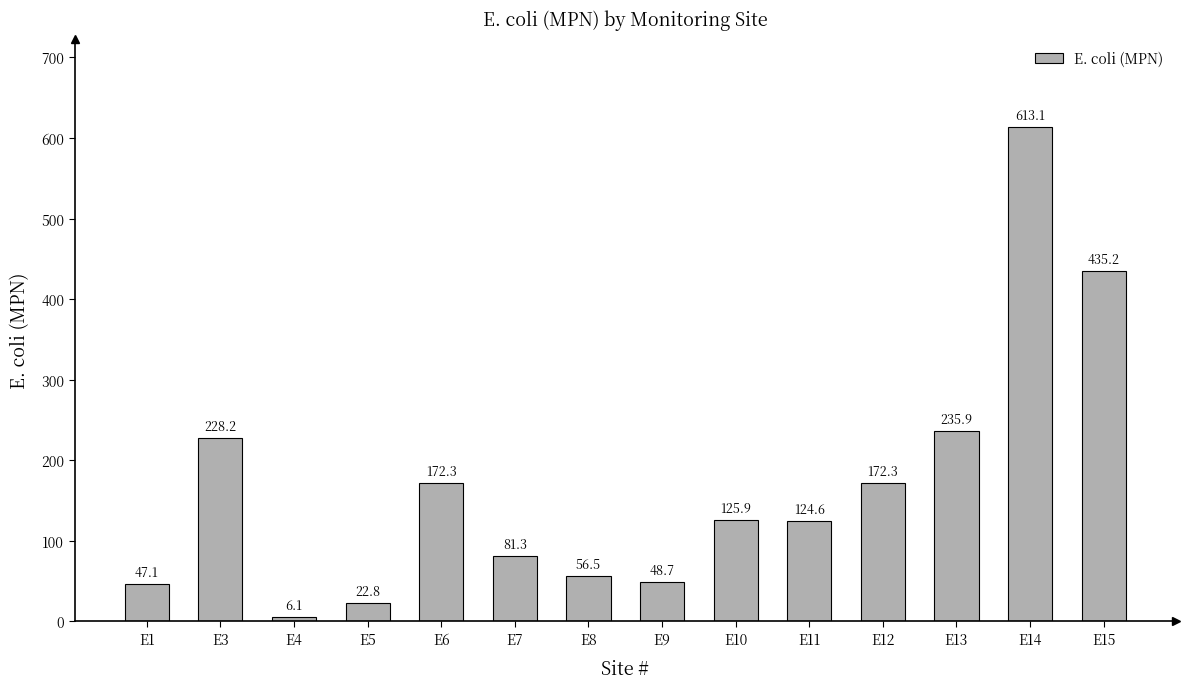

Reading left to right, extract all data points from this chart.

47.1	228.2	6.1	22.8	172.3	81.3	56.5	48.7	125.9	124.6	172.3	235.9	613.1	435.2